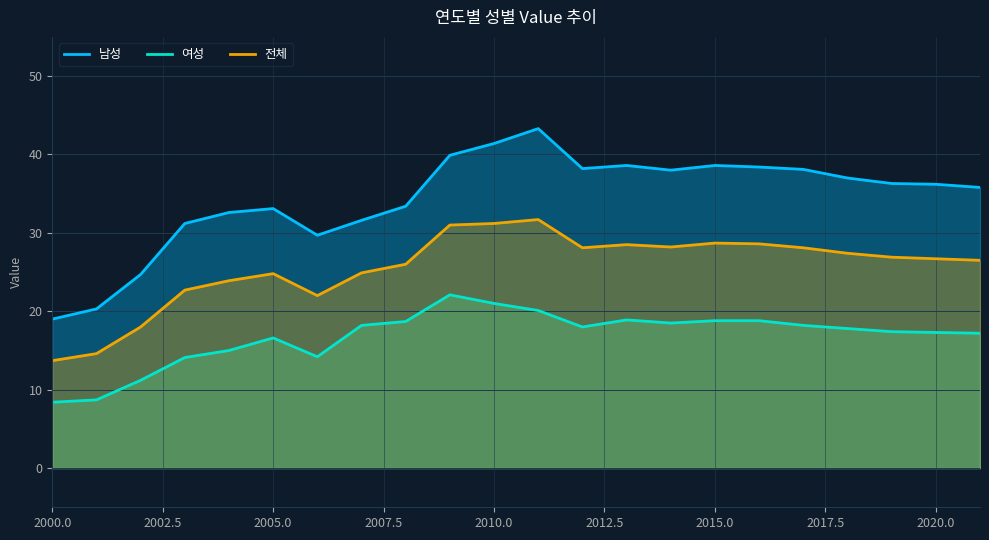

True or false: 여성 and 남성 intersect in this chart.

False